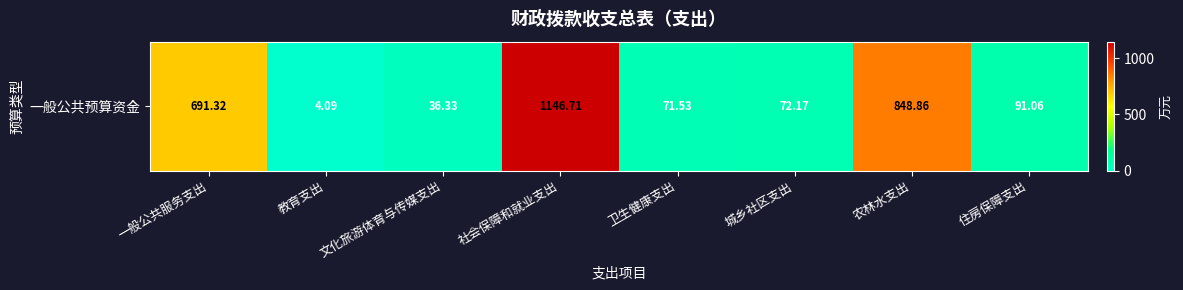

Reading left to right, transcribe all the data shown in this chart.

一般公共服务支出=691.3	教育支出=4.1	文化旅游体育与传媒支出=36.3	社会保障和就业支出=1146.7	卫生健康支出=71.5	城乡社区支出=72.2	农林水支出=848.9	住房保障支出=91.1